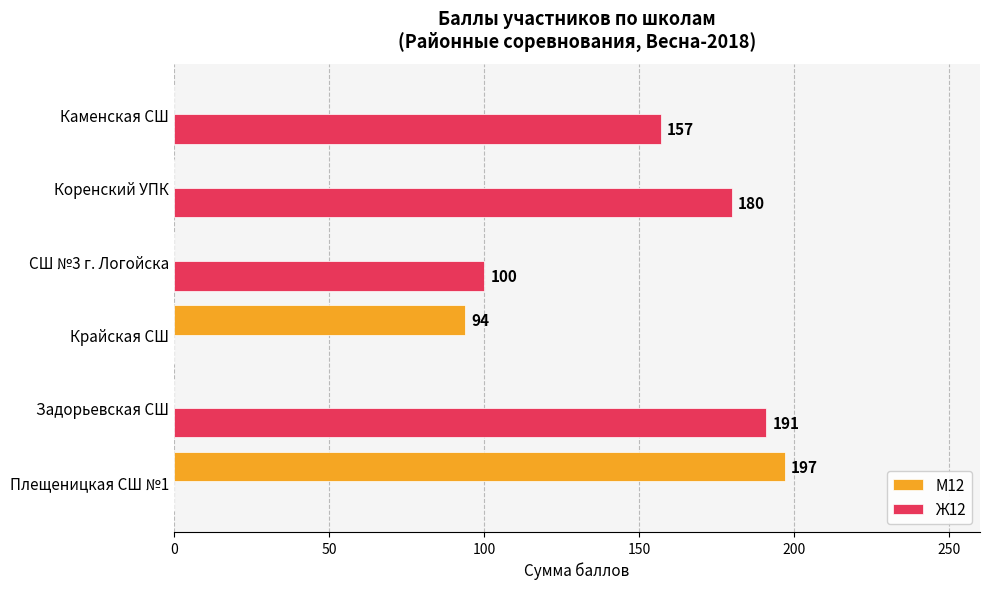

At which label is М12 closest to 98?

Крайская СШ